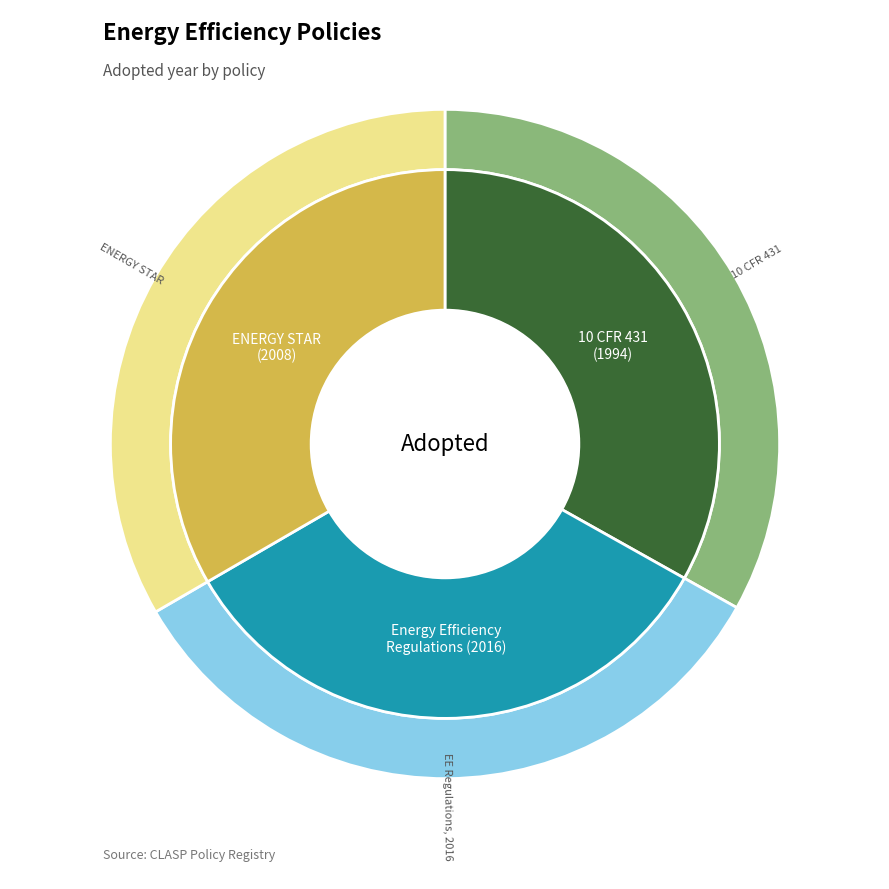

Which slice is the smallest?

10 CFR 431